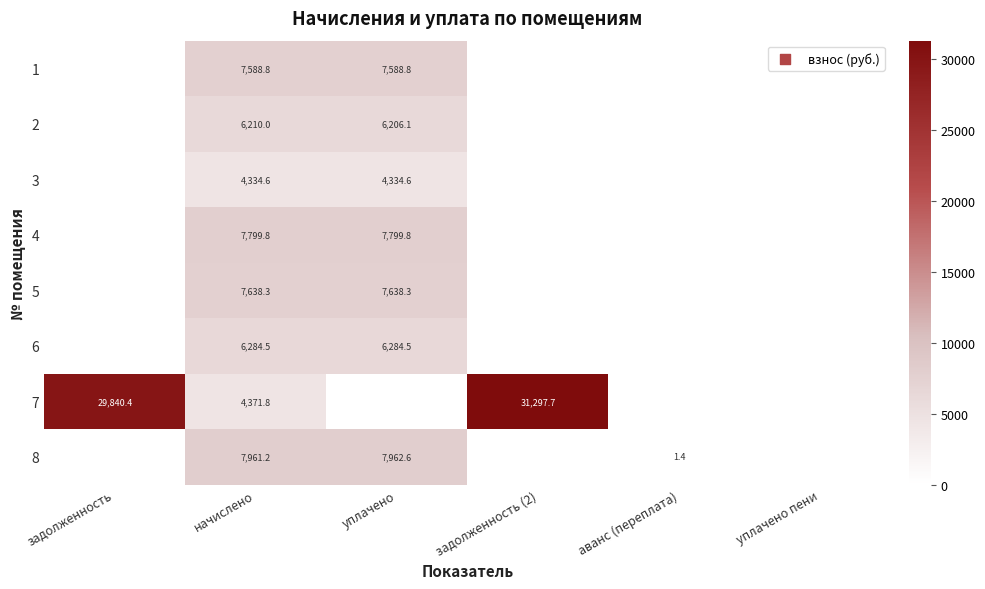

True or false: 3 has a value of 4334.6 at уплачено.

True